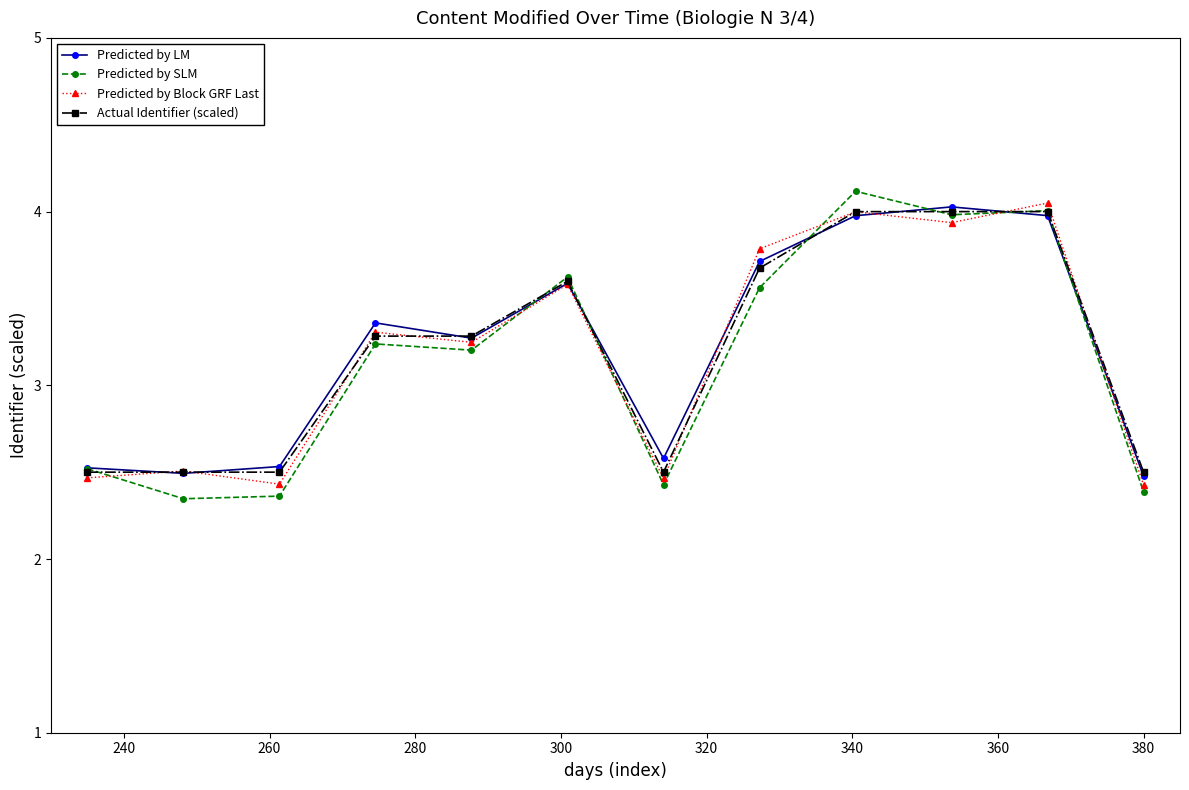

What is the value of the Actual Identifier (scaled) point at the 4th from the left?

3.3